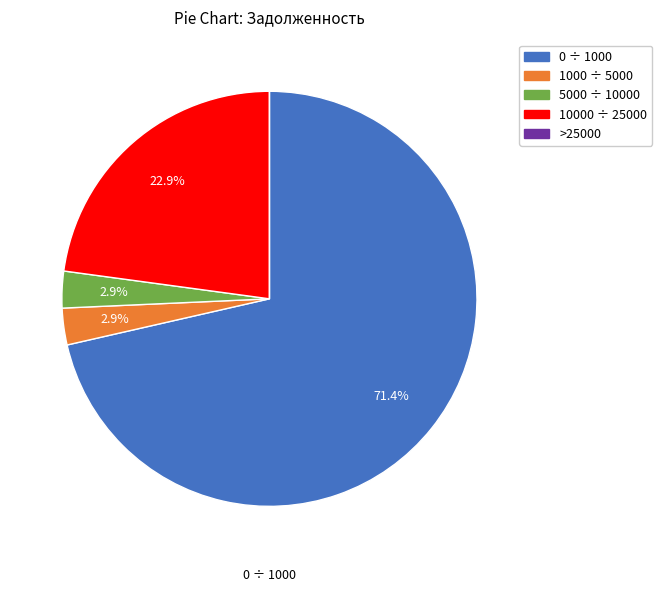

Is there a majority slice in this chart?

Yes